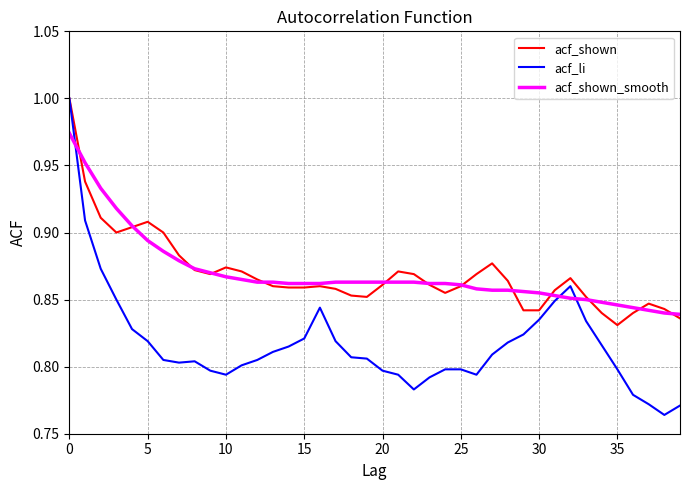

Which series has the largest range (max minus min)?

acf_li